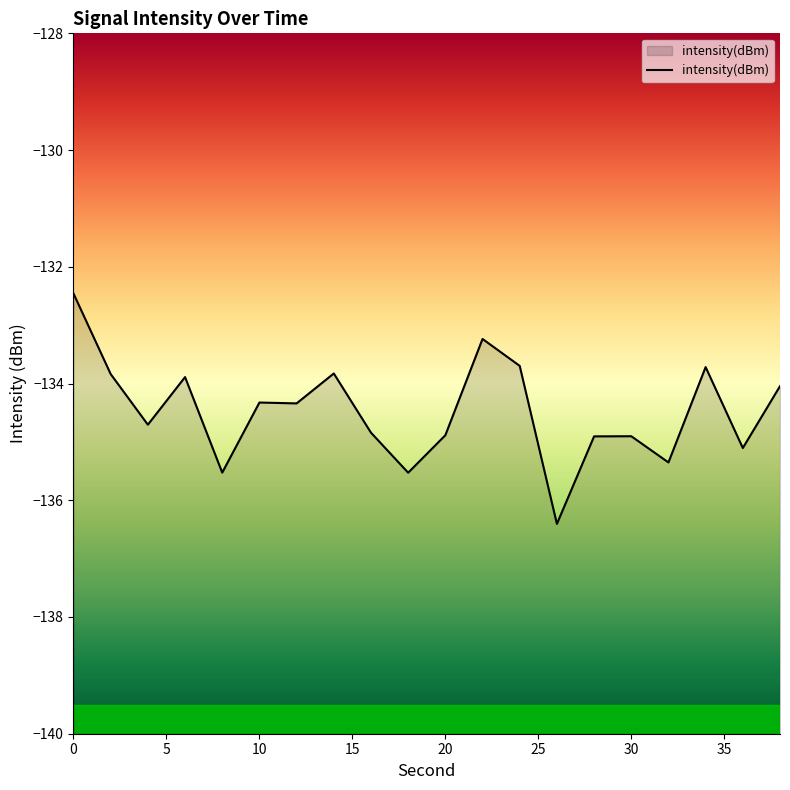

What is the average value?

-134.5